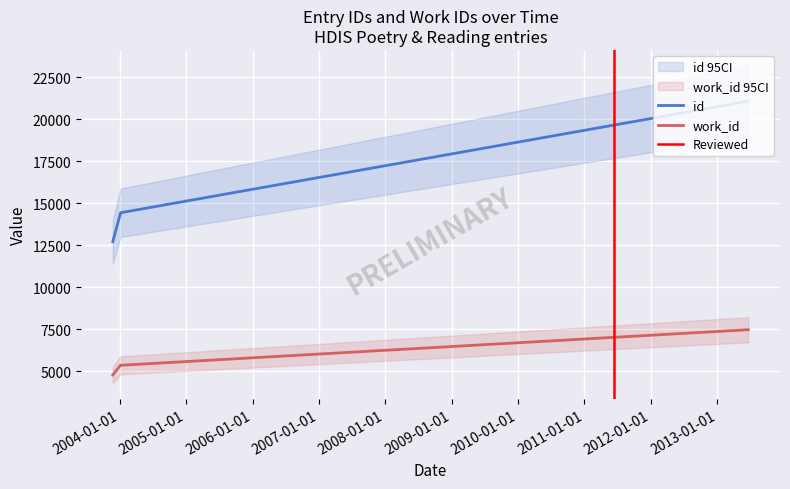

What is the label of the 4th point from the left?

2004-01-06